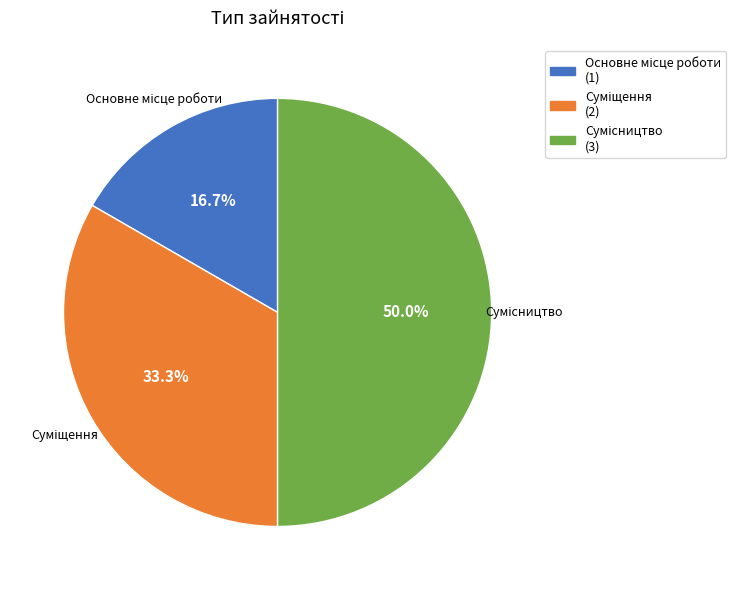

Count the number of slices in the pie.

3